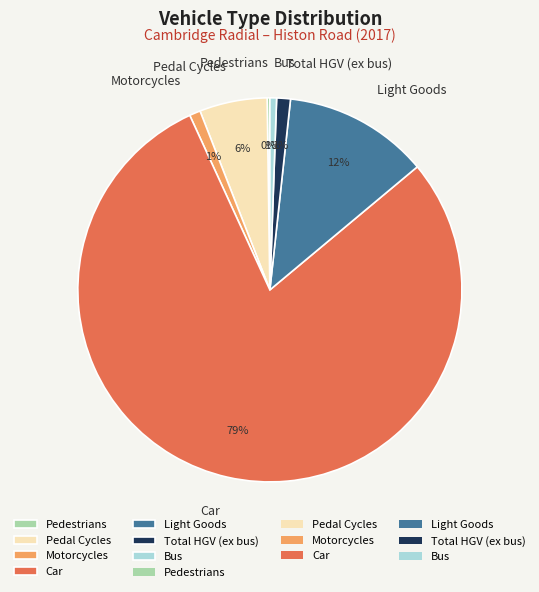

Between Motorcycles and Pedal Cycles, which is larger?

Pedal Cycles